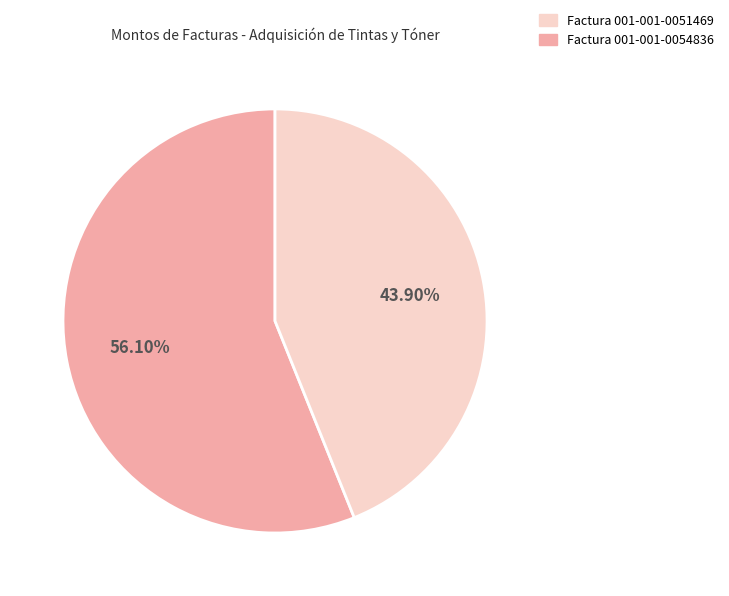

Is there a majority slice in this chart?

Yes